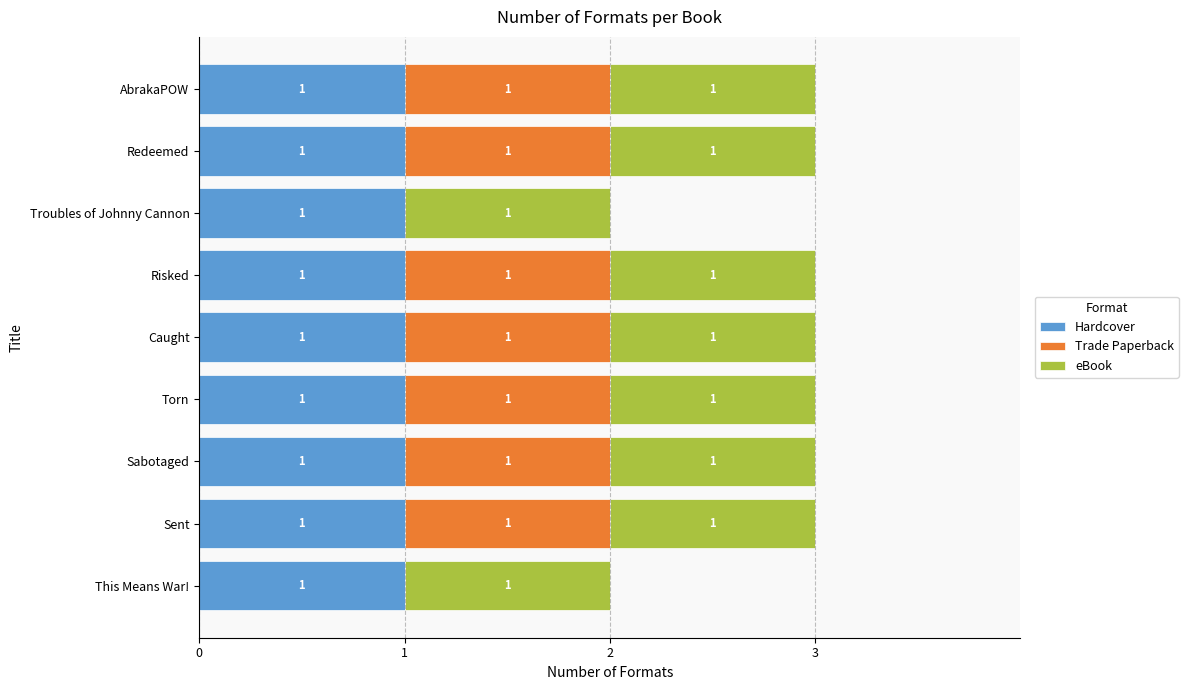

The Hardcover series shows 1 at Troubles of Johnny Cannon. True or false?

True